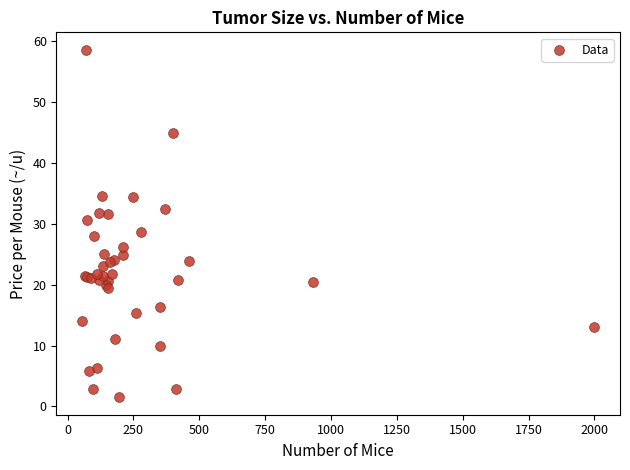

What Y value in the scatter plot is closest to 30?

30.7